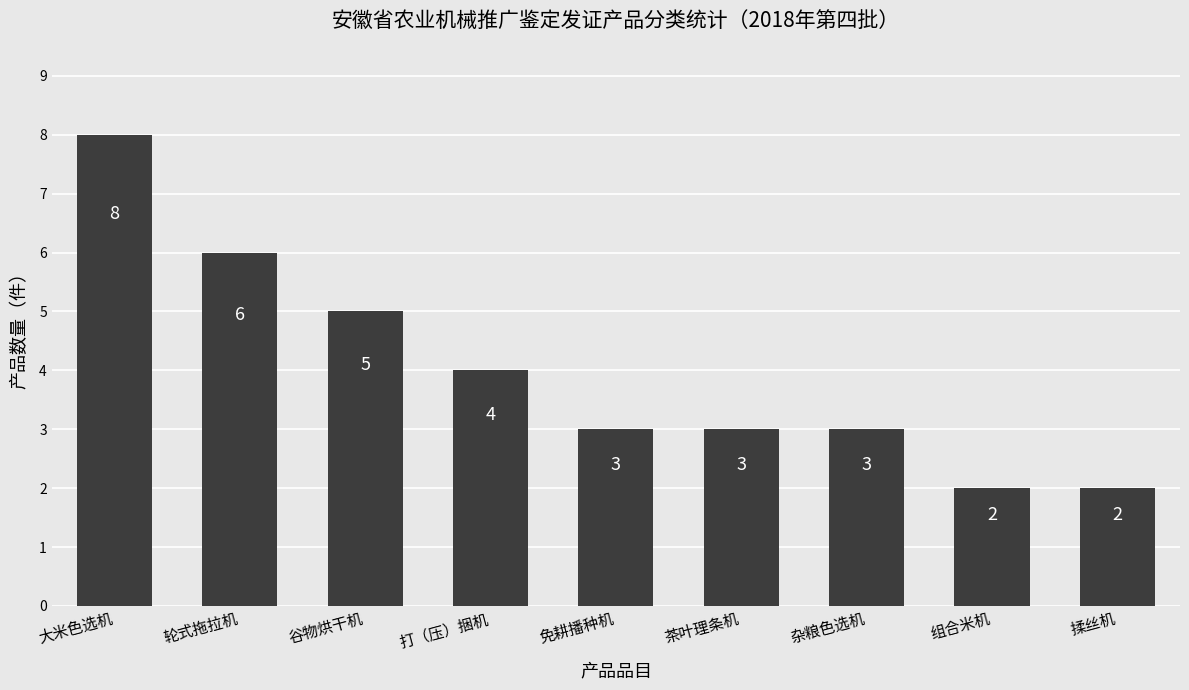

Count the number of categories in the chart.

9